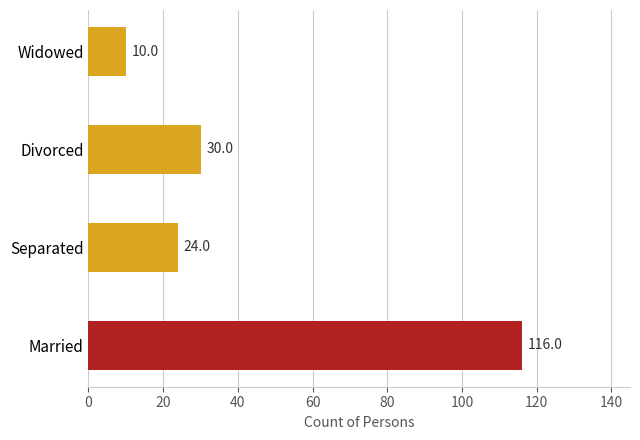

What is the minimum value shown in the chart?

10